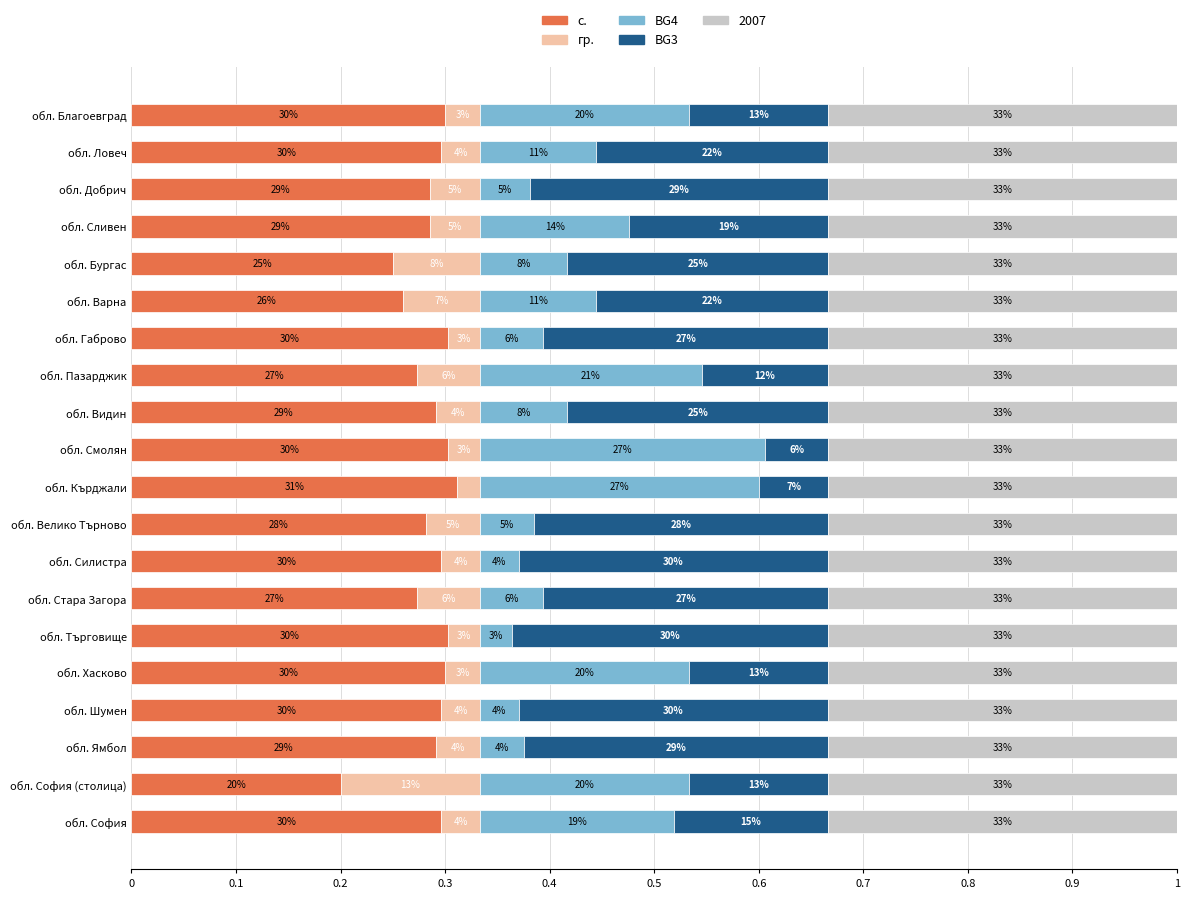

What are all the series names shown in the legend?

с., гр., BG4, BG3, 2007